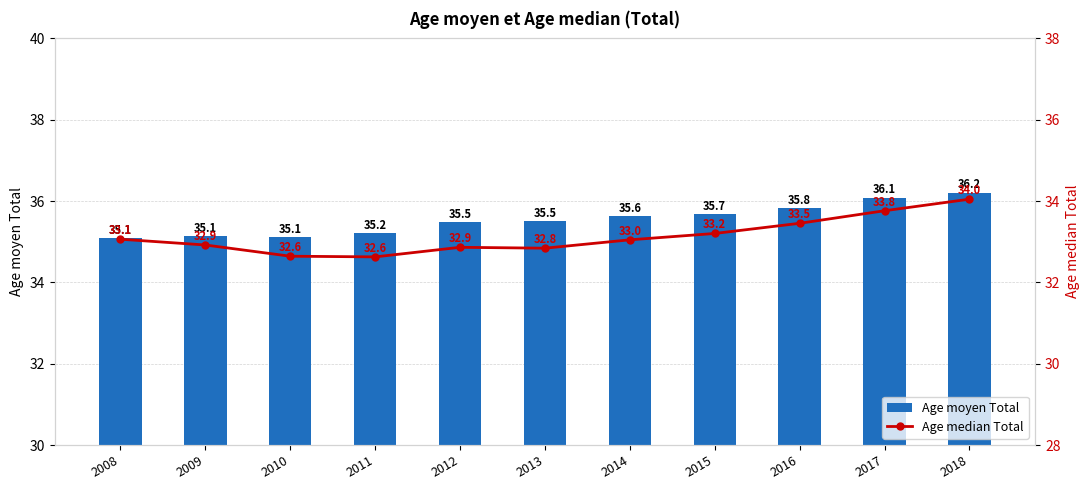

The Age moyen Total series shows 59.0 at 2011. True or false?

False